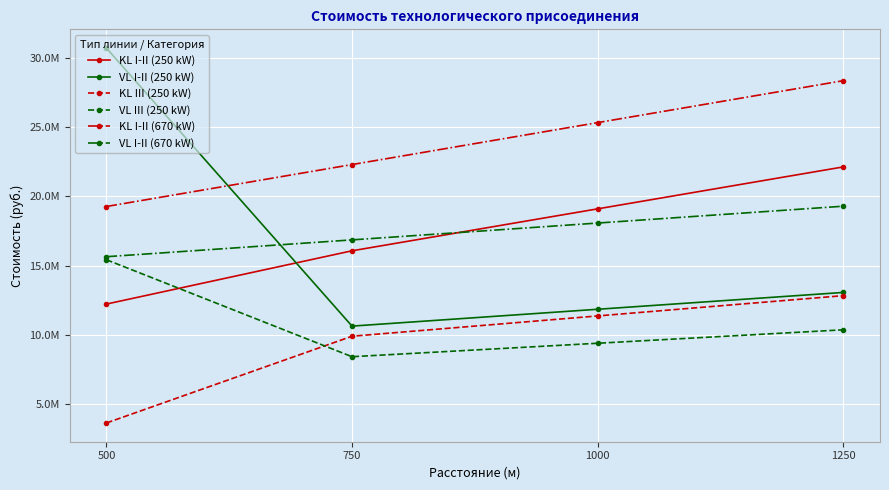

What is the average value of the VL I-II (250 kW) series?

16555800.3